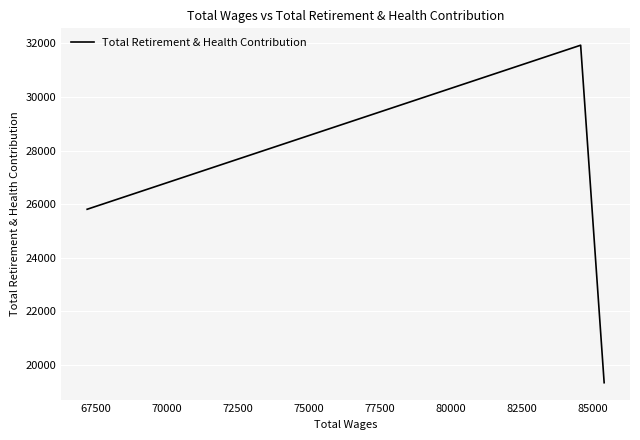

What is the average value?

25692